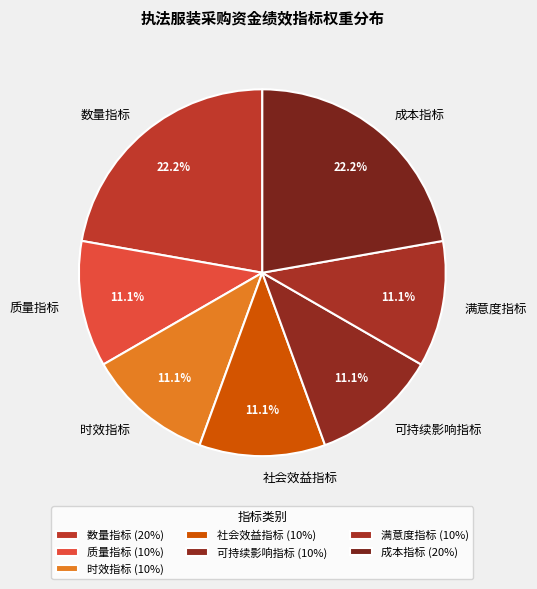

How many segments does this pie chart have?

7